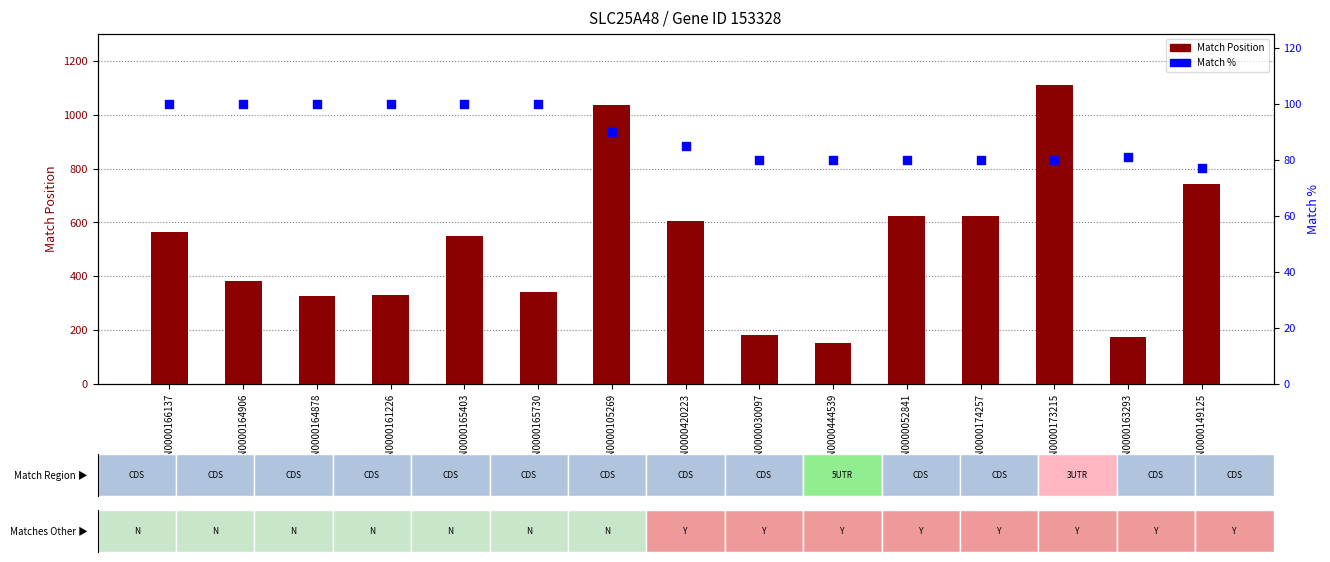

At which category is the sum across all series the highest?

TRCN0000173215